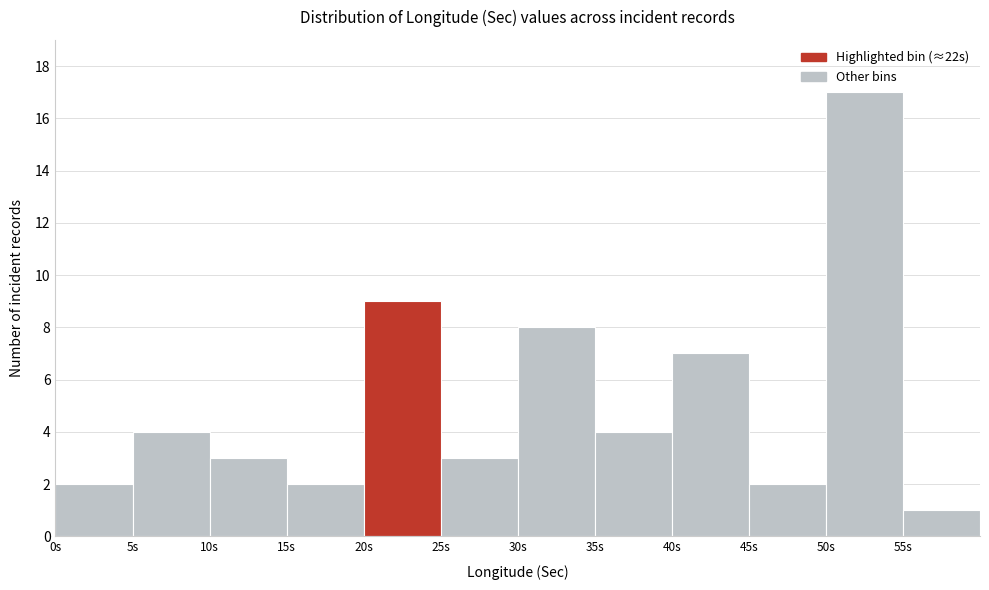

Over which range of the x-axis is the bar tallest?

50 to 55